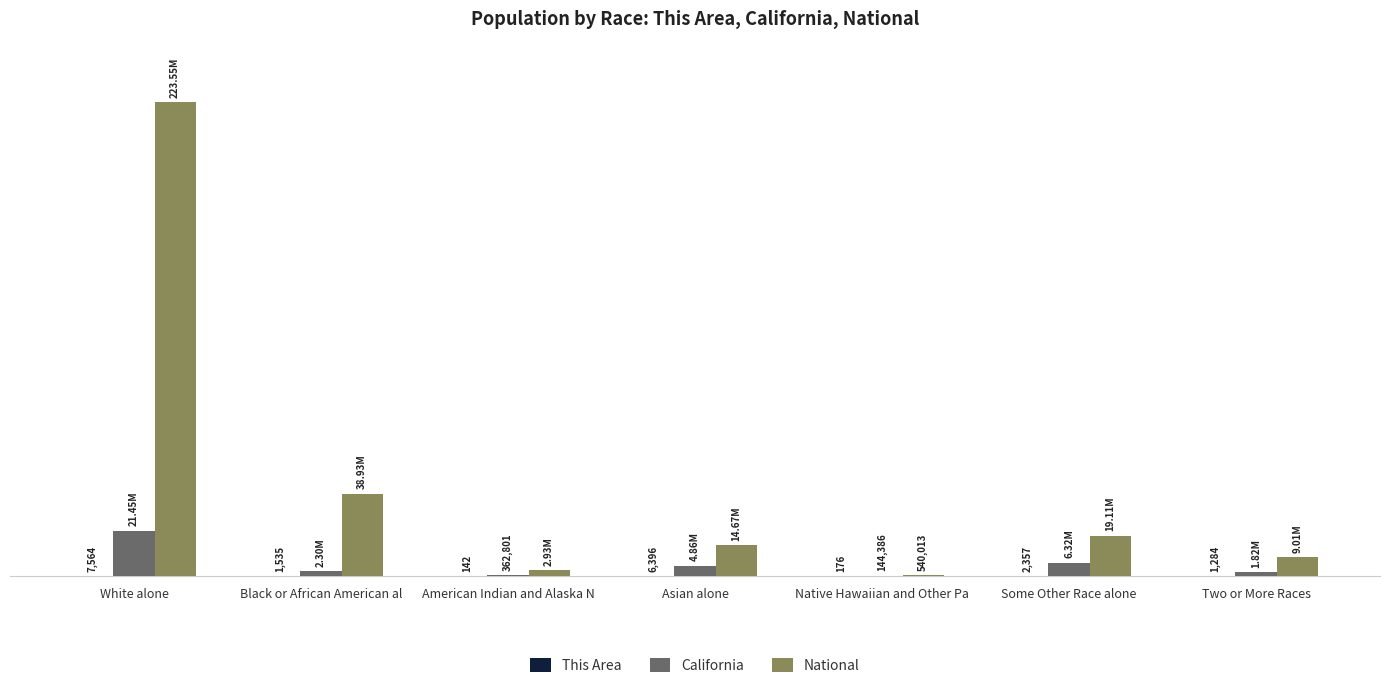

Rank the categories by This Area value from highest to lowest.

White alone, Asian alone, Some Other Race alone, Black or African American al, Two or More Races, Native Hawaiian and Other Pa, American Indian and Alaska N